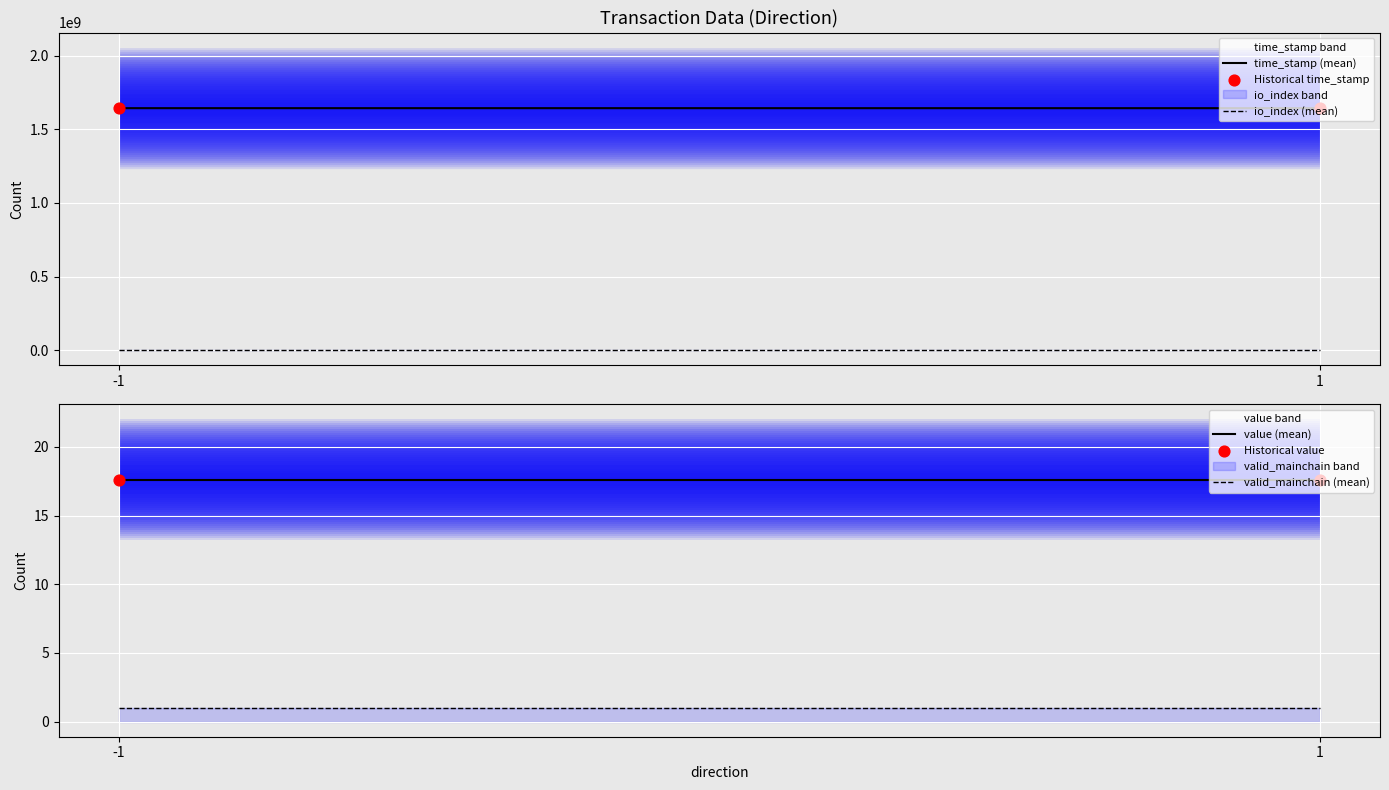

What is the total value across all series at 1?

3286799136.2